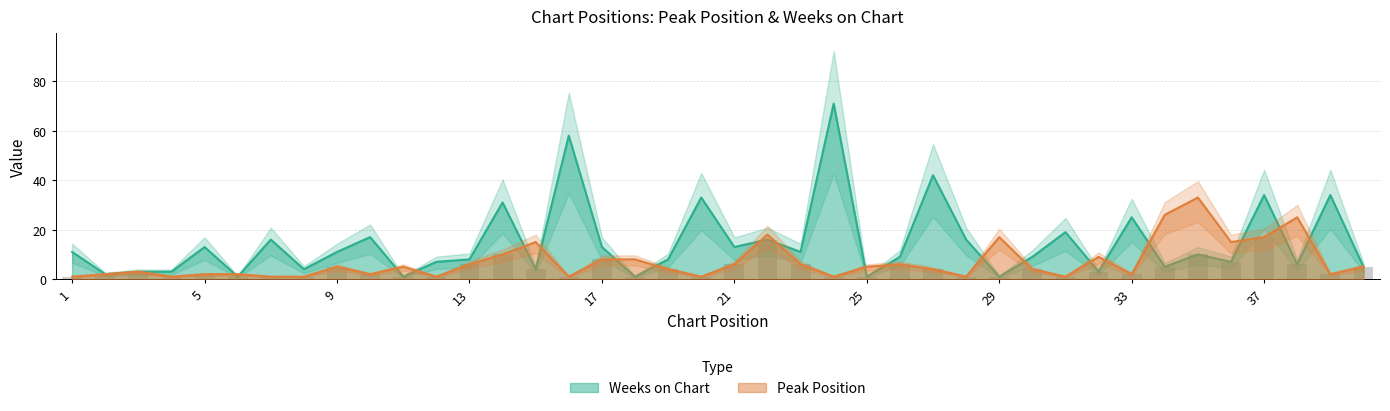

What is the value of the Peak Position bar at the 33rd from the left?

2